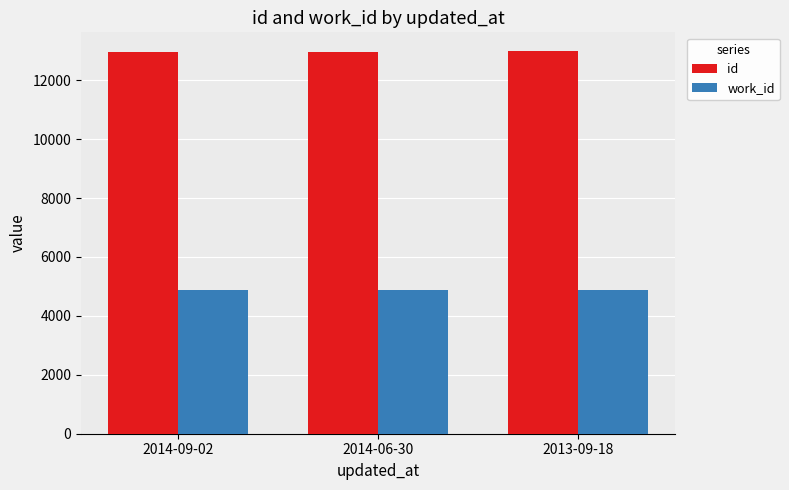

What is the spread (max minus min) of values at 2014-09-02?

8109